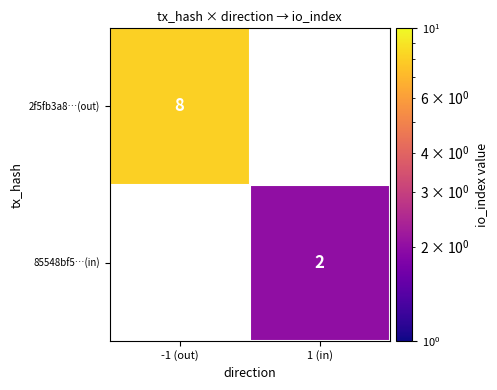

Which label corresponds to the largest value in the chart?

-1 (out)